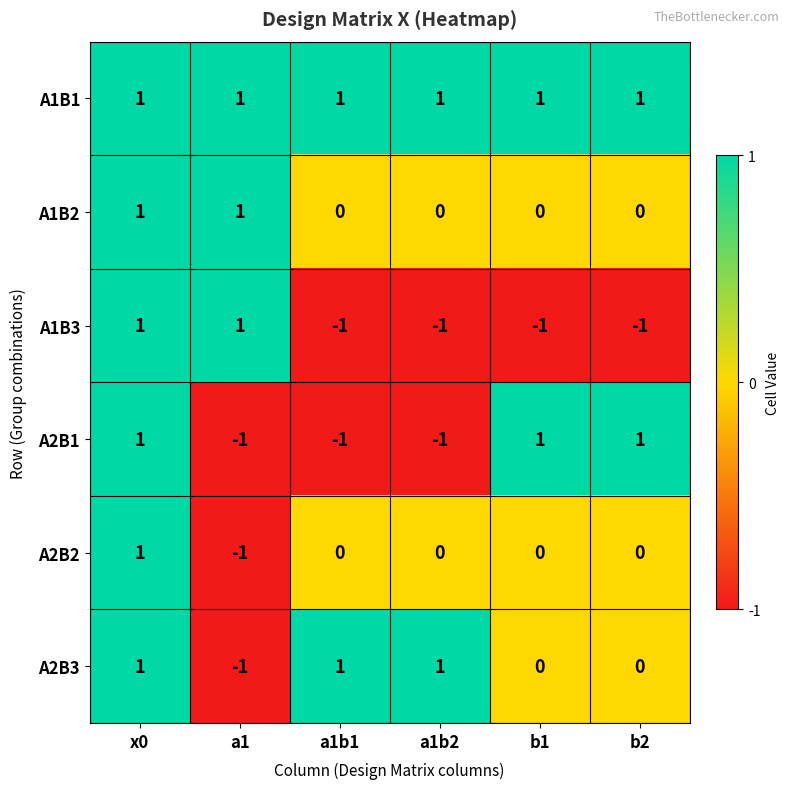

At which category is the sum across all series the highest?

x0